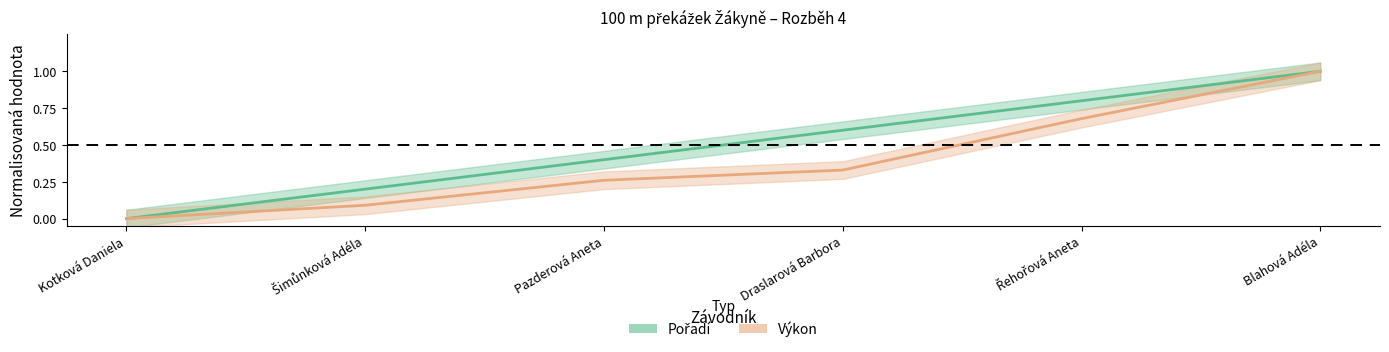

Which label corresponds to the smallest value in the chart?

Kotková Daniela